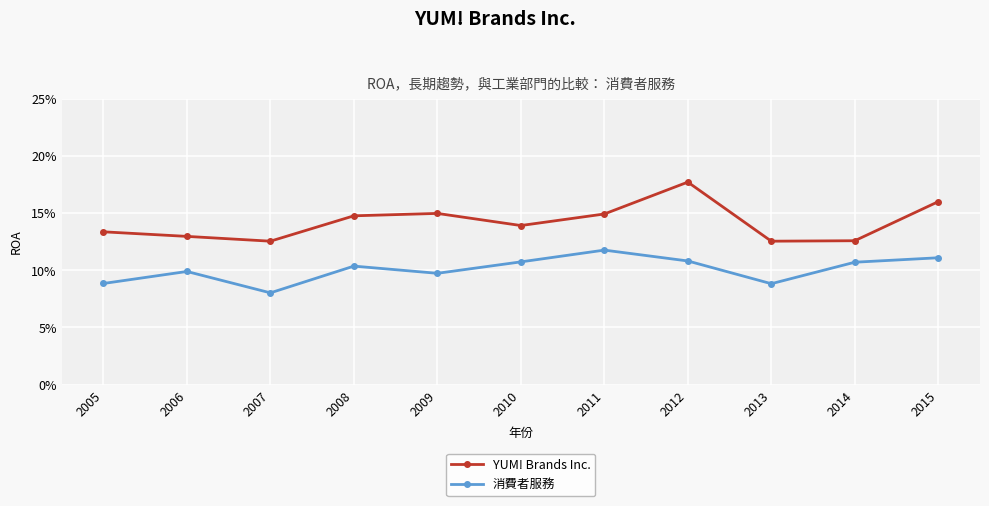

Reading left to right, list all the values displayed in this chart.

YUM! Brands Inc.: 0.1	0.1	0.1	0.1	0.1	0.1	0.1	0.2	0.1	0.1	0.2
消費者服務: 0.1	0.1	0.1	0.1	0.1	0.1	0.1	0.1	0.1	0.1	0.1